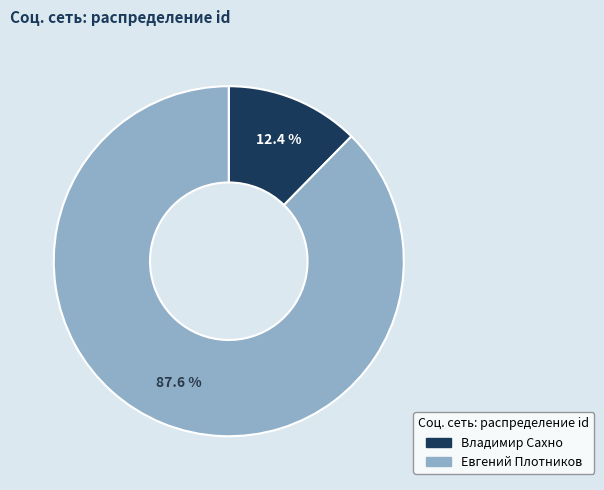

True or false: Владимир Сахно accounts for 12% of the total.

True